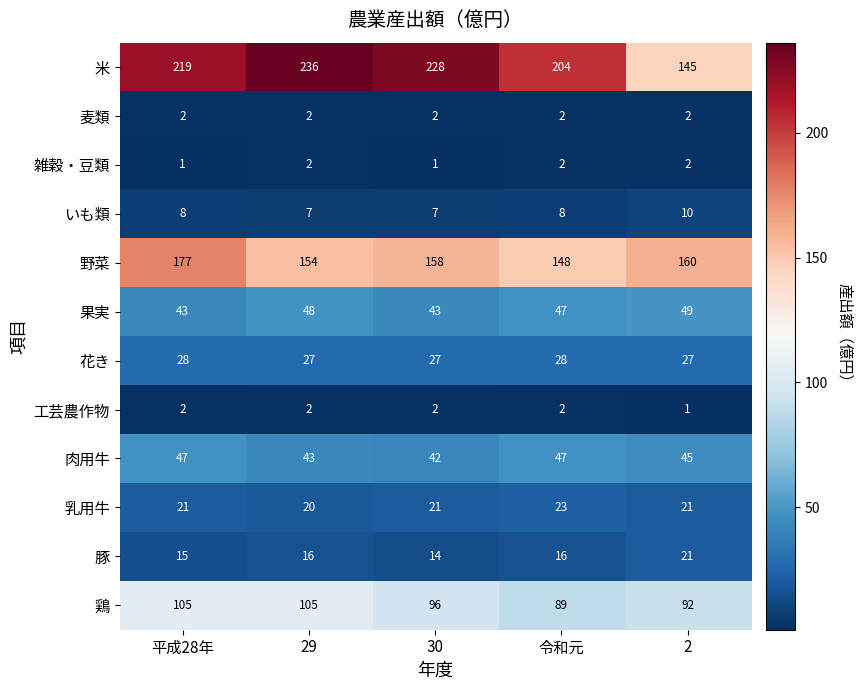

Which category has the highest value across all series?

29